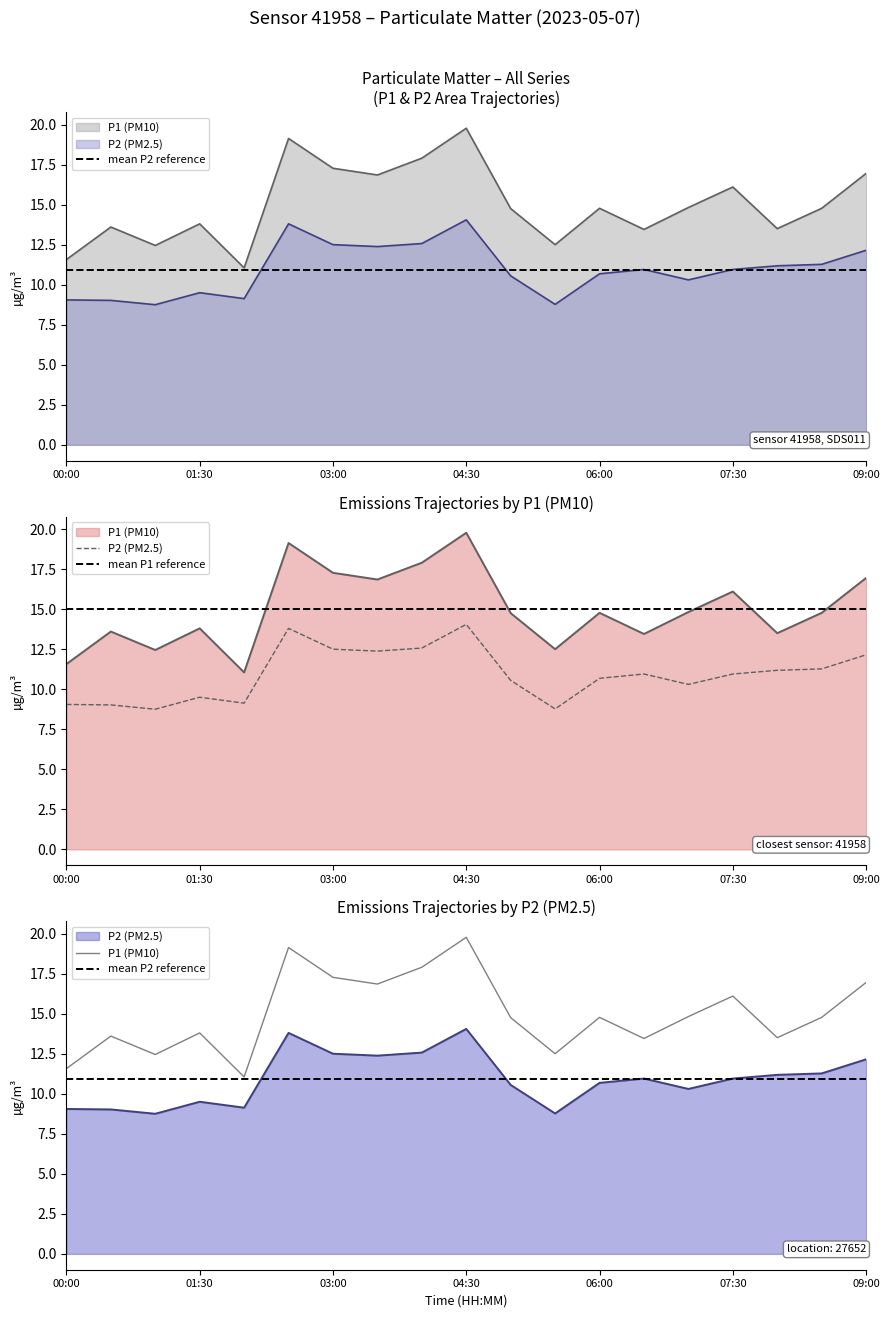

What is the approximate value of P2 (PM2.5) at 17?

11.3